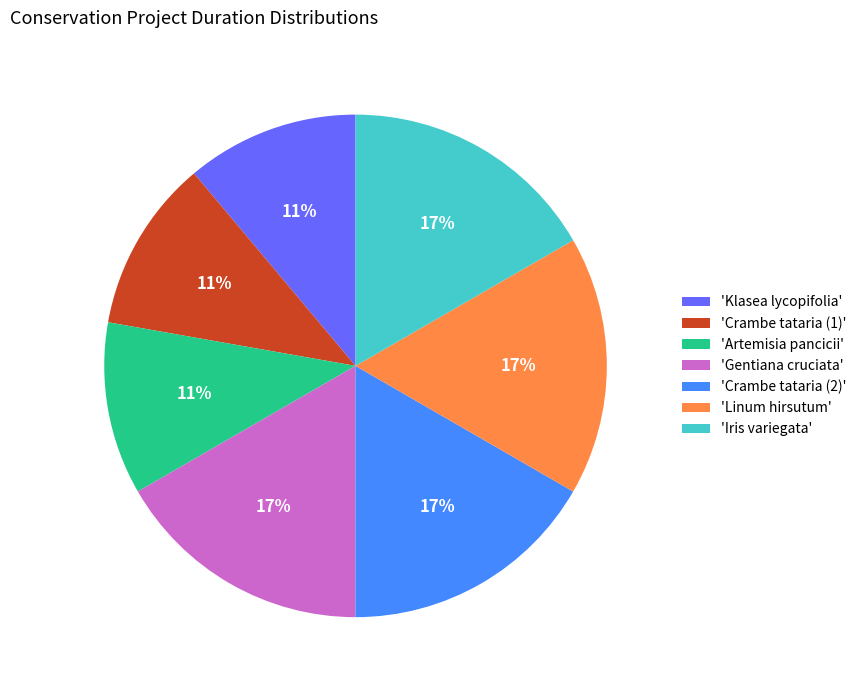

Combined, do 'Gentiana cruciata' and 'Crambe tataria (1)' account for over 50%?

No